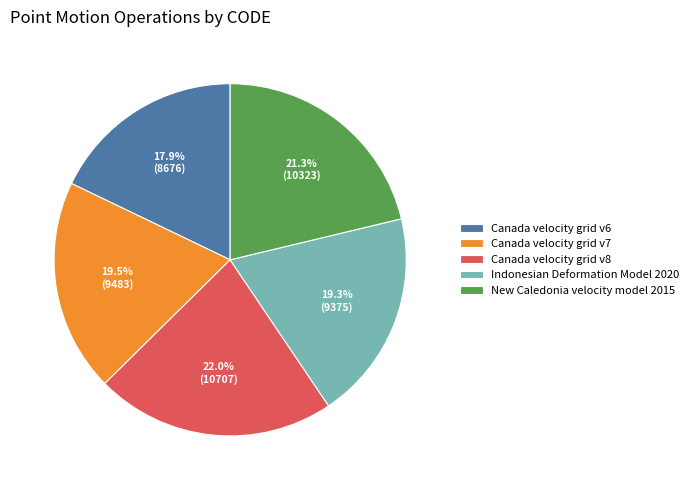

What is the ratio of the value at Indonesian Deformation Model 2020 to the value at Canada velocity grid v8?

0.9